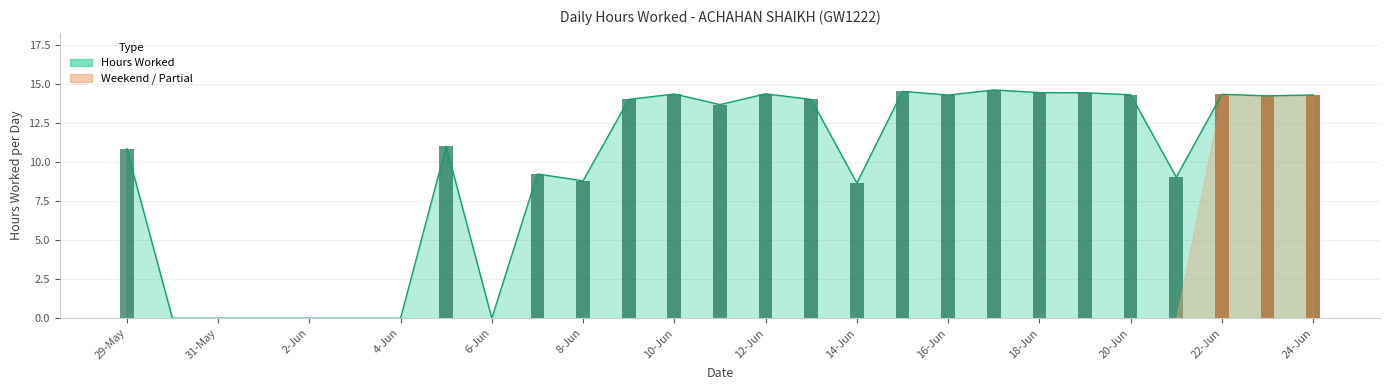

List the labels in order of value, smallest first.

30-May, 31-May, 1-Jun, 2-Jun, 3-Jun, 4-Jun, 6-Jun, 14-Jun, 8-Jun, 21-Jun, 7-Jun, 29-May, 5-Jun, 11-Jun, 9-Jun, 13-Jun, 23-Jun, 16-Jun, 24-Jun, 20-Jun, 22-Jun, 10-Jun, 12-Jun, 19-Jun, 18-Jun, 15-Jun, 17-Jun